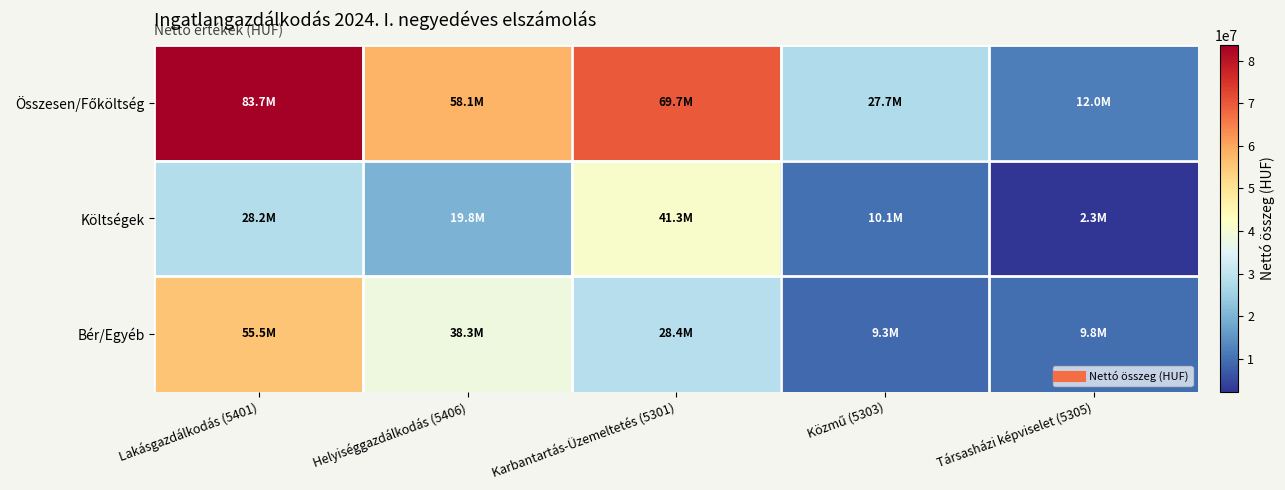

At which category is the sum across all series the highest?

Lakásgazdálkodás (5401)